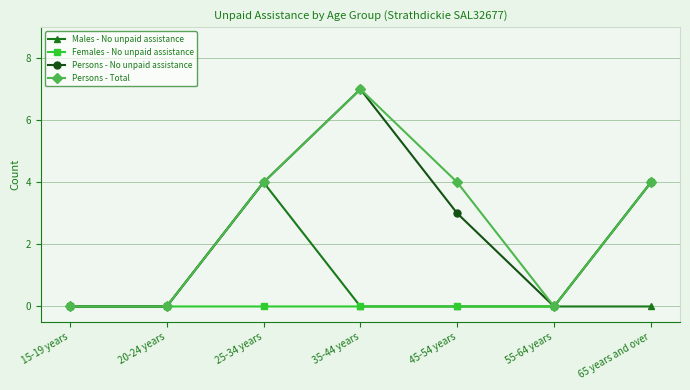

What is the total value across all series at 25-34 years?

12